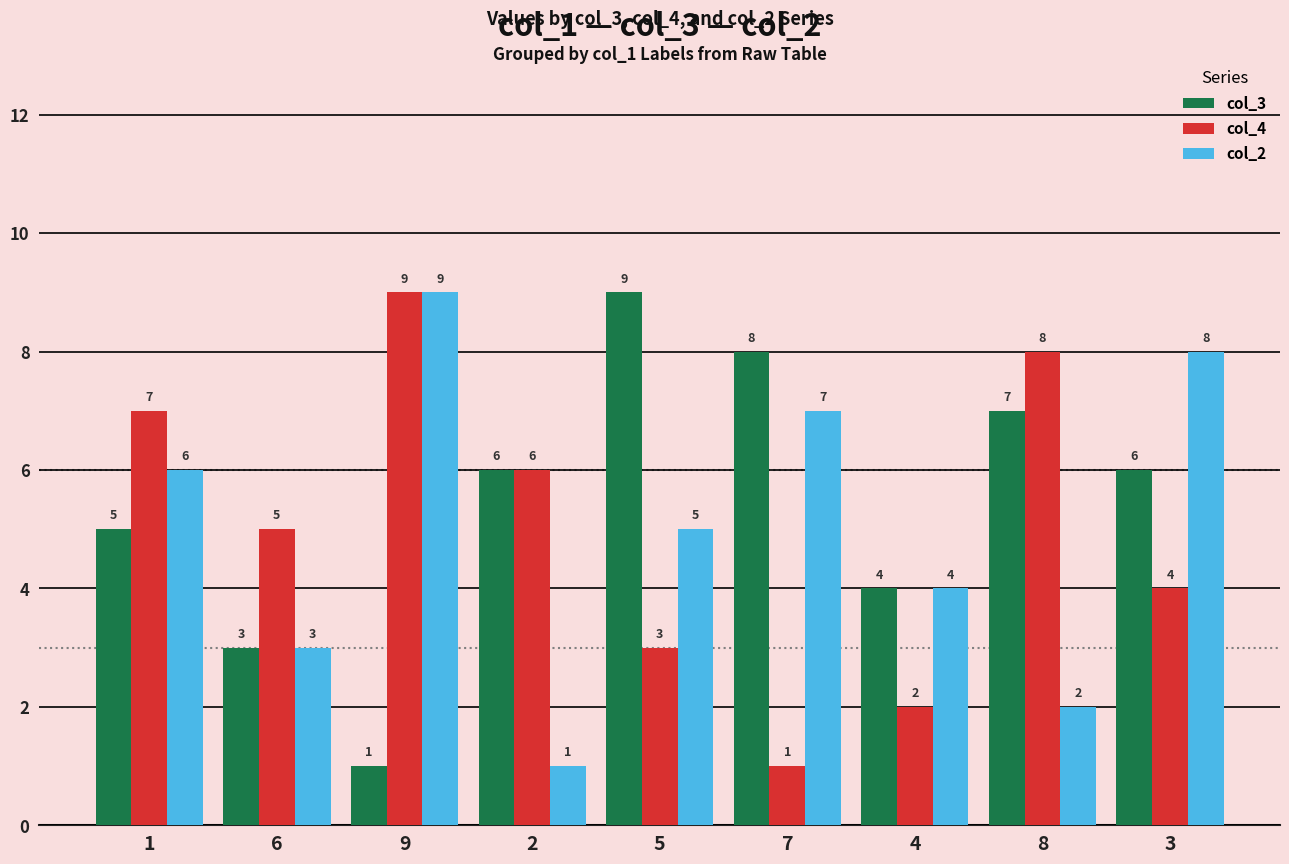

What are all the series names shown in the legend?

col_3, col_4, col_2